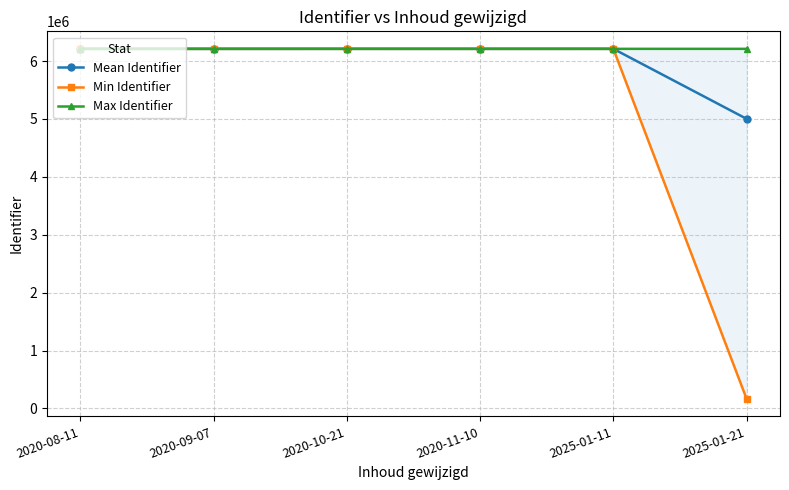

What is the sum of all Max Identifier values?

37272370.0